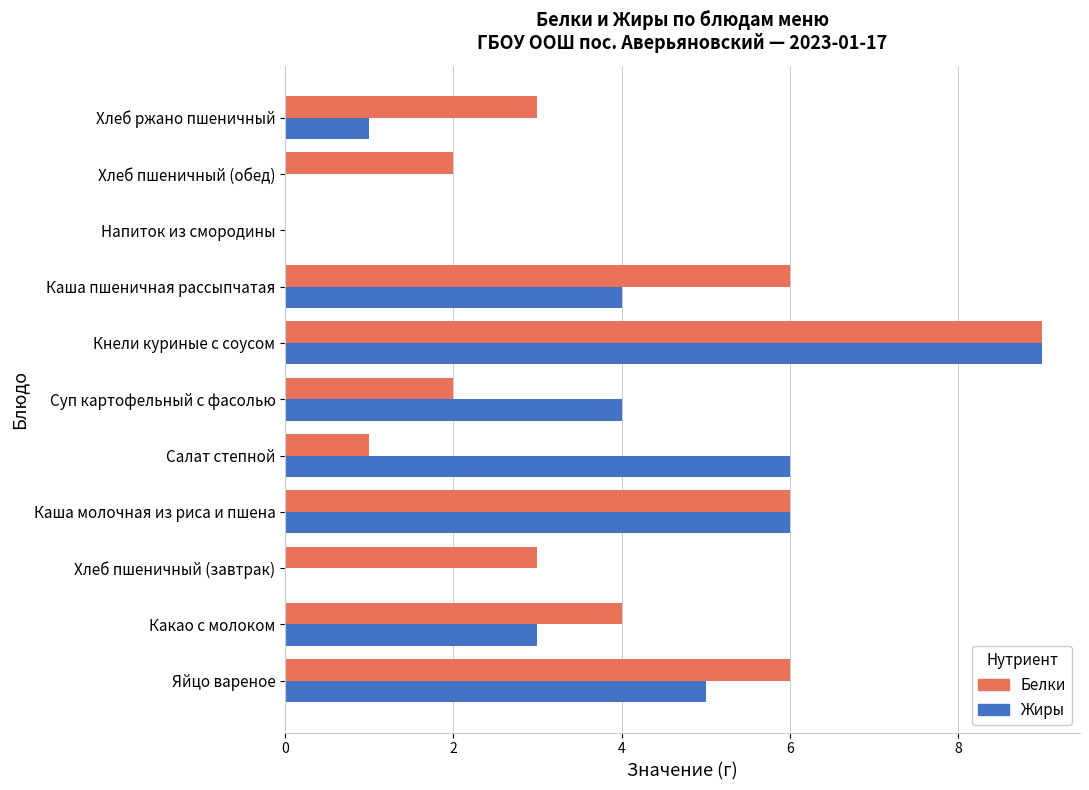

Is the value of Белки at Салат степной greater than the value of Жиры at Кнели куриные с соусом?

No